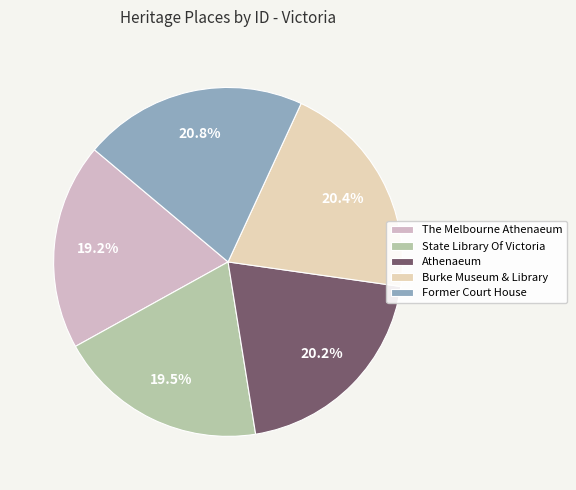

How many slices are in this pie chart?

5